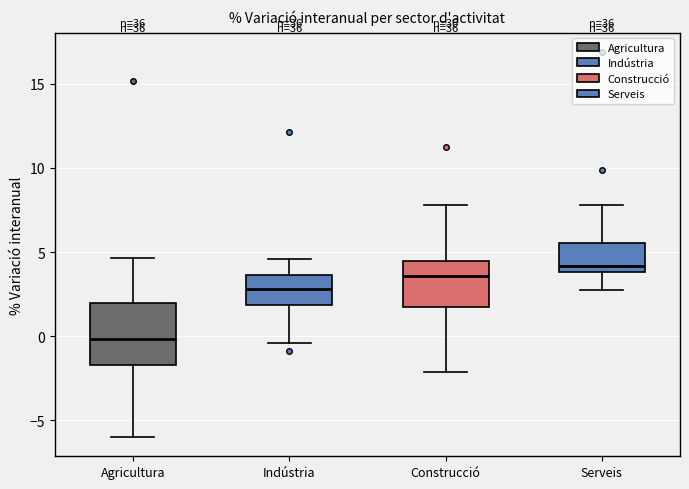

Where is the upper edge of the box for Agricultura on the y-axis? The values are not printed on the chart, so give them approximately, as read against the axis.

2.0